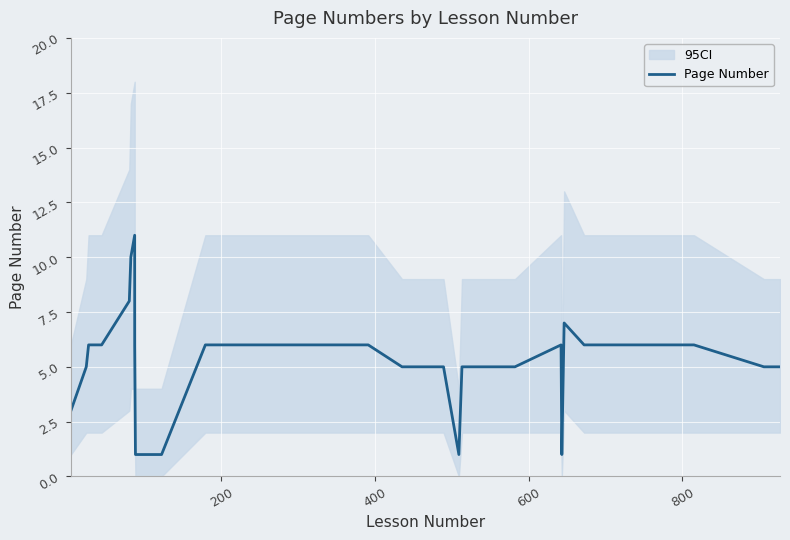

How many lines are shown in the chart?

1